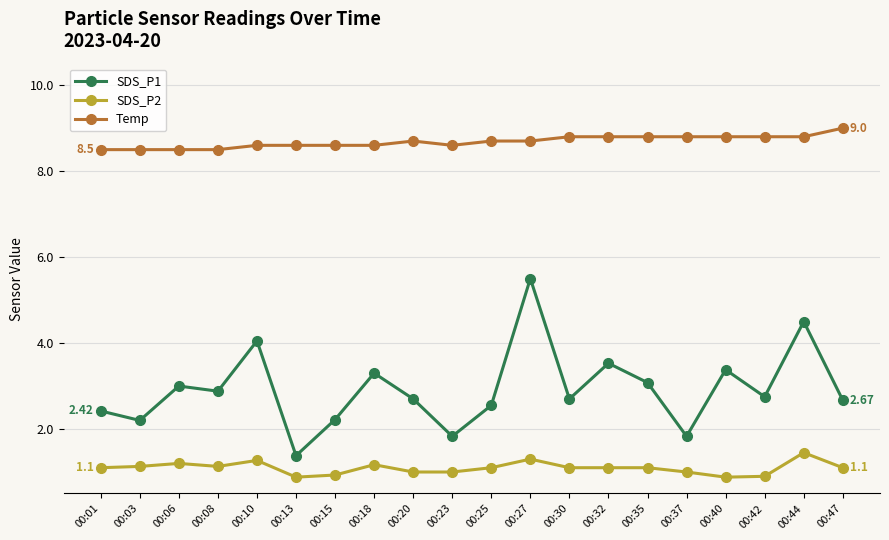

How many SDS_P2 values are between 1 and 2?

16